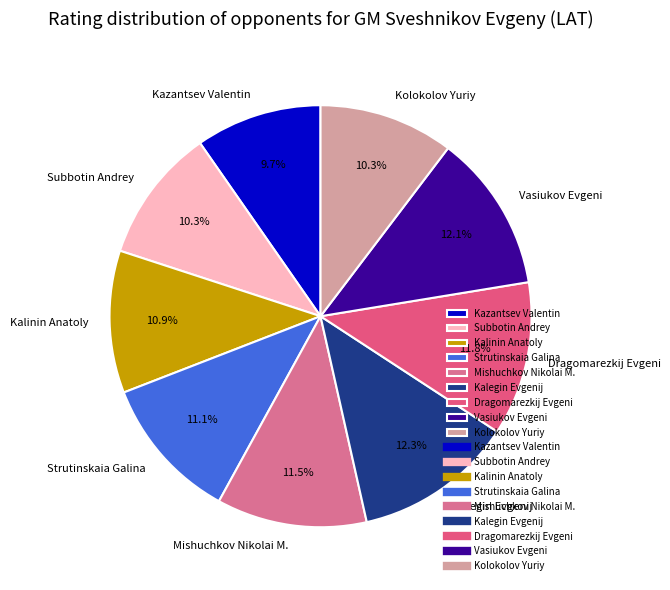

Combined, what portion of the pie is Strutinskaia Galina and Kalegin Evgenij?

23.4%